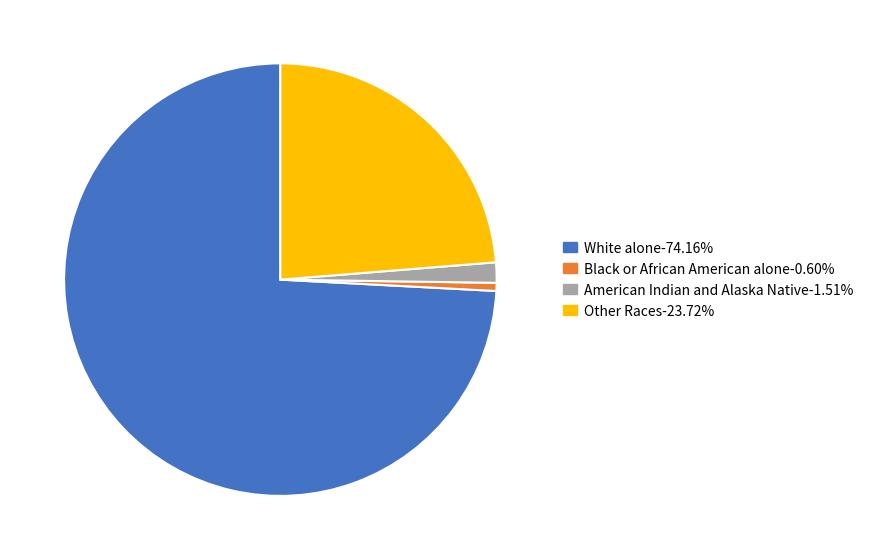

Is there any slice that represents more than half of the pie?

Yes